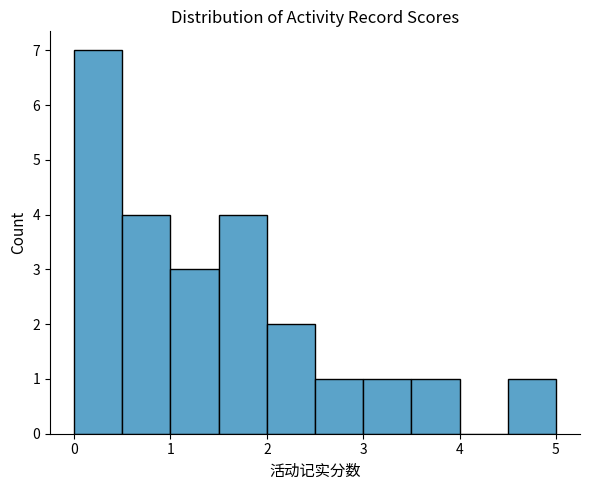

What is the height of the bar covering 4.5 to 5.0 on the x-axis? The values are not printed on the chart, so give them approximately, as read against the axis.

1